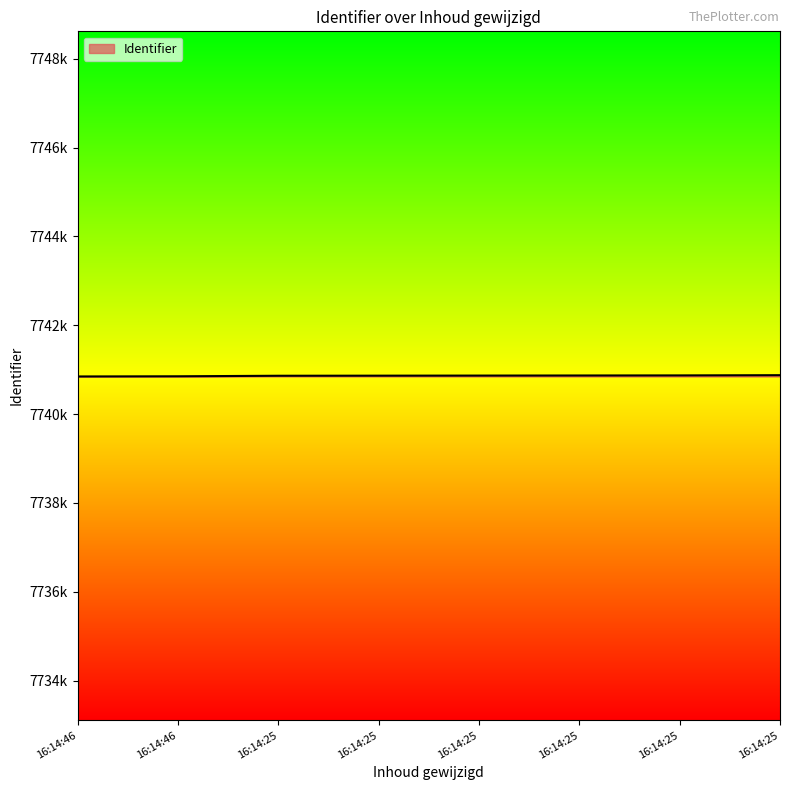

What is the difference between the maximum and minimum values?

29